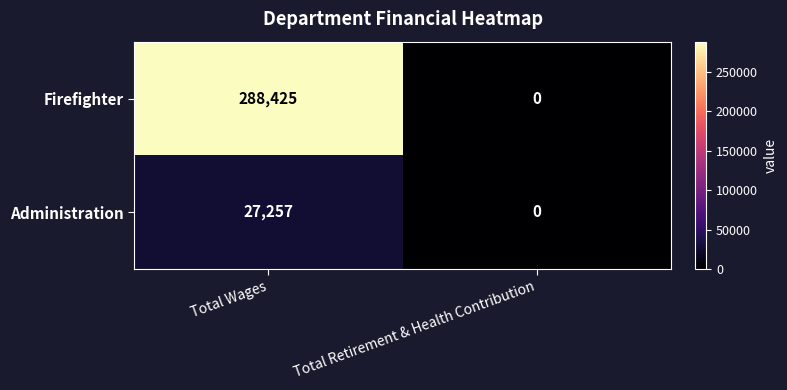

Which series has the largest total across all categories?

Firefighter